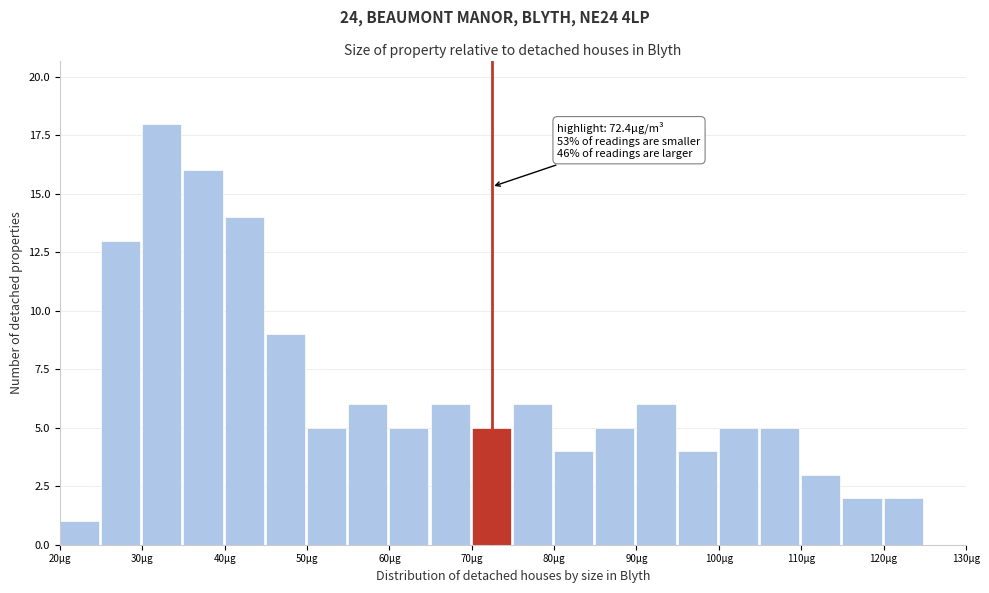

Which range on the x-axis has the tallest bar?

30 to 35